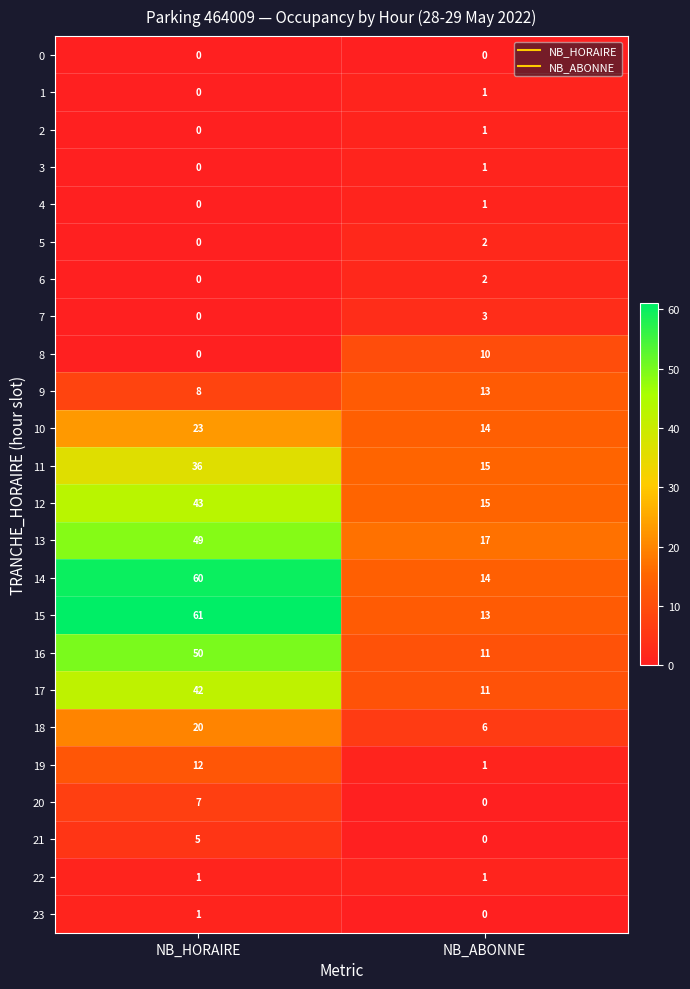

What is the spread (max minus min) of values at NB_ABONNE?

17